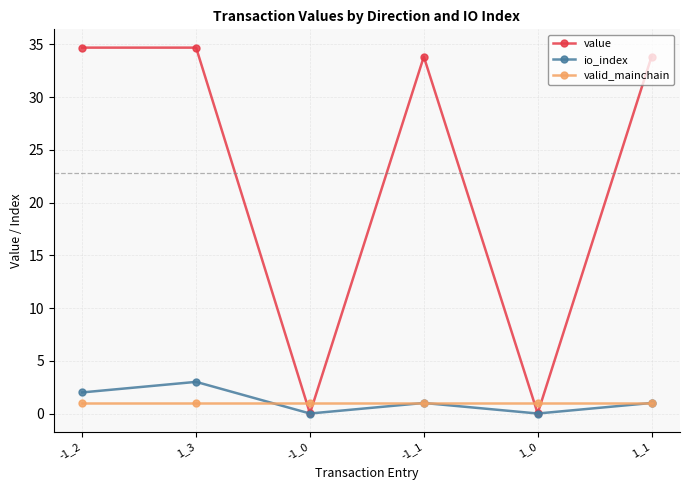

True or false: io_index has more than 2 points higher than both neighbors.

False